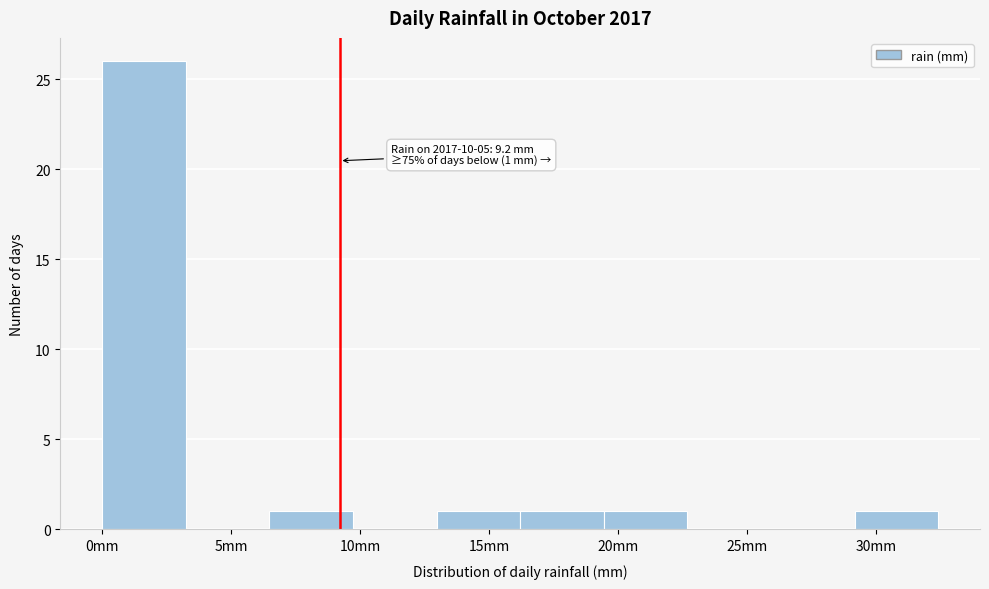

Which range on the x-axis has the tallest bar?

0.0 to 3.0